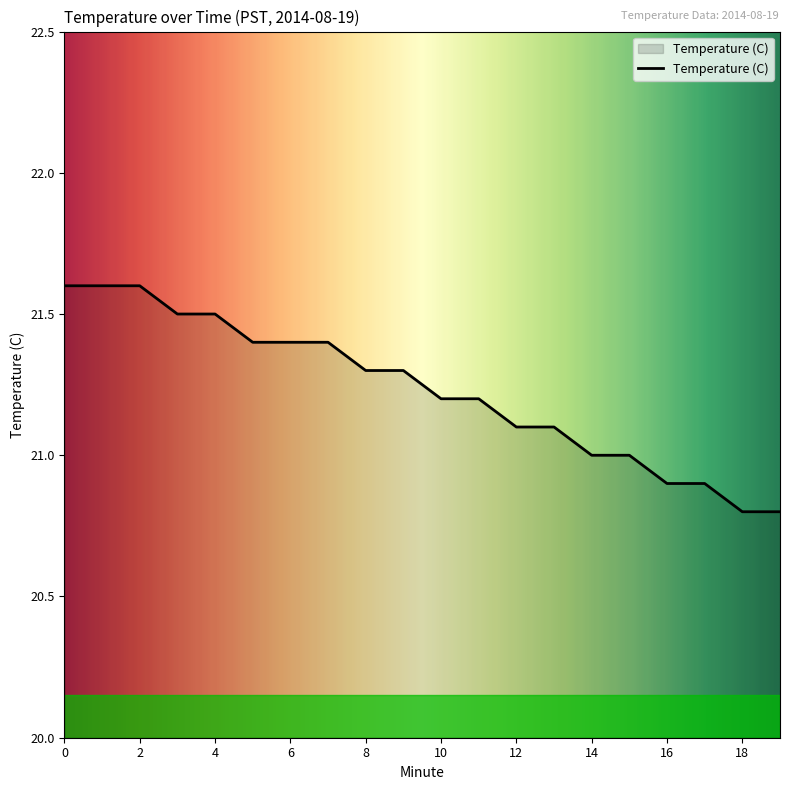

What is the difference between the maximum and minimum values?

0.8